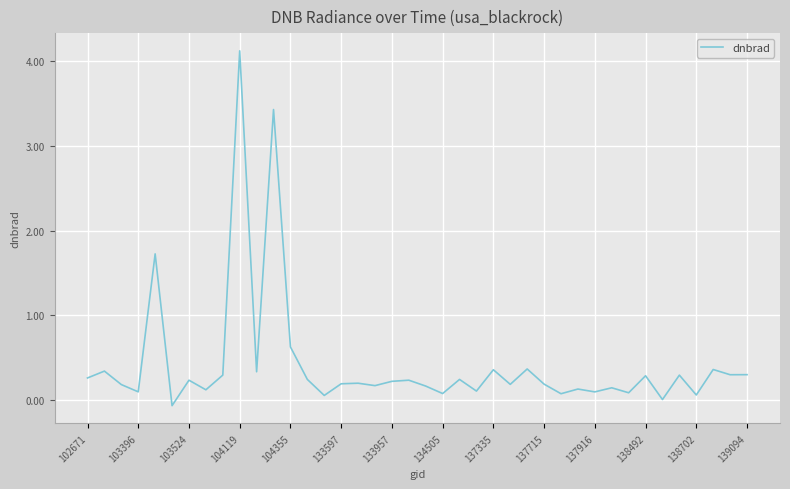

What is the greatest value displayed?

4.1